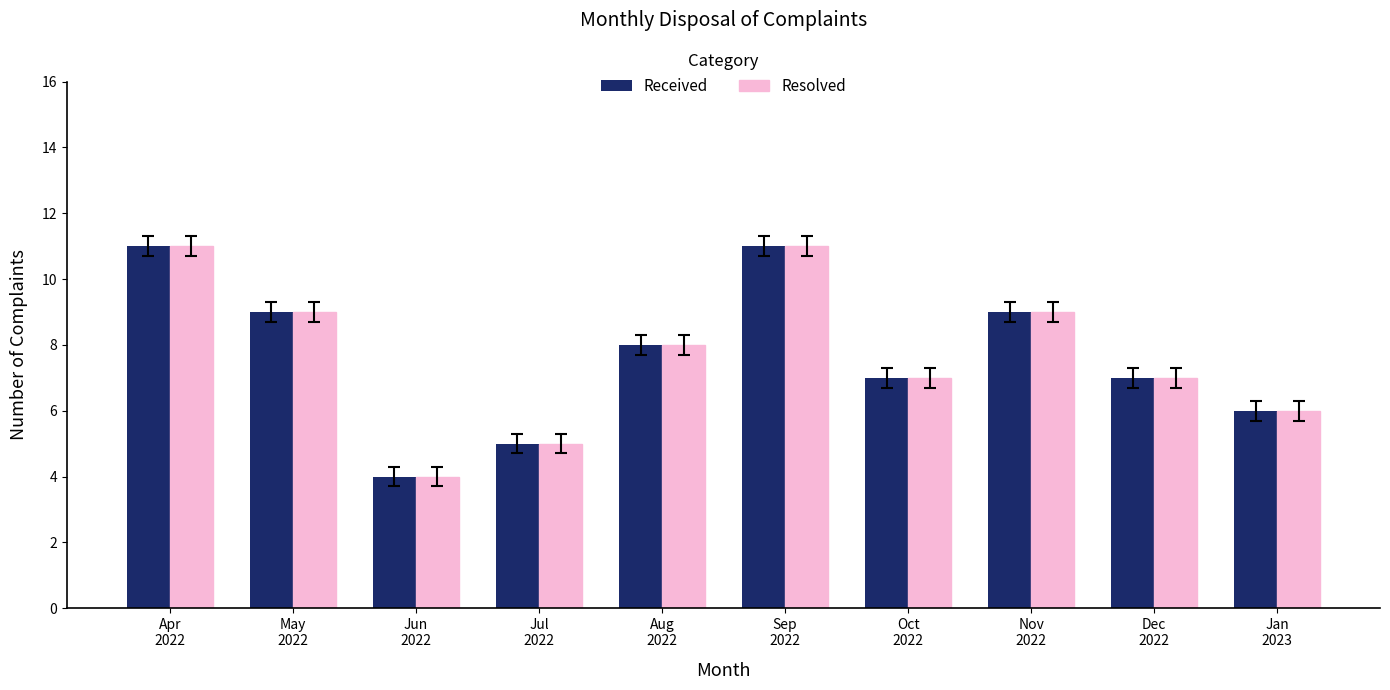

What is the difference between the maximum and minimum values in the Received series?

7